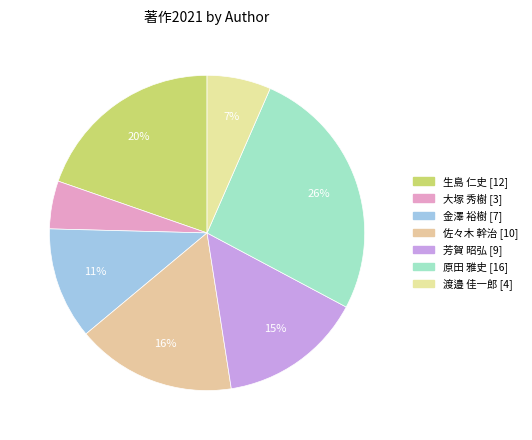

Which category has the smallest portion of the pie?

大塚 秀樹